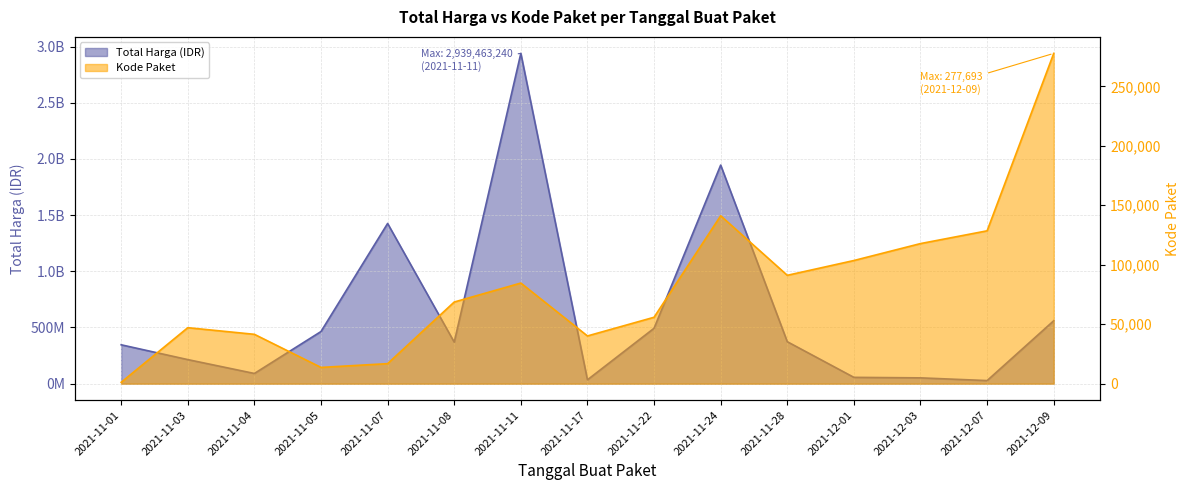

Reading left to right, transcribe all the data shown in this chart.

Total Harga: 345933600	214162270	90672075	464002100	1425867900	369566000	2939463240	34292000	493000000	1945326900	373404000	56152800	51601000	27412000	559971000
Kode Paket: 1139	47053	41485	13652	16823	68640	84587	40112	55826	141173	91101	103541	117783	128516	277693